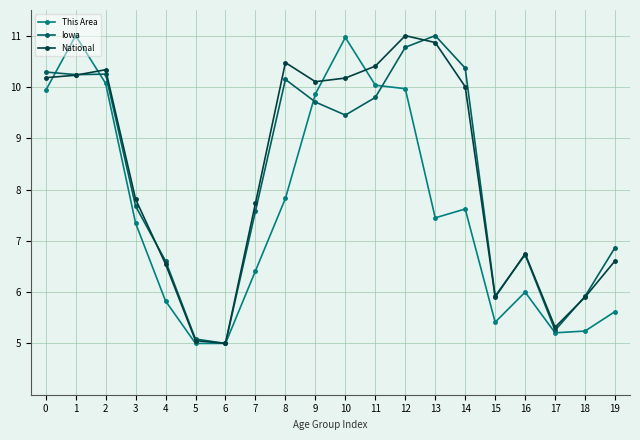

What is the sum of all National values?

166.4